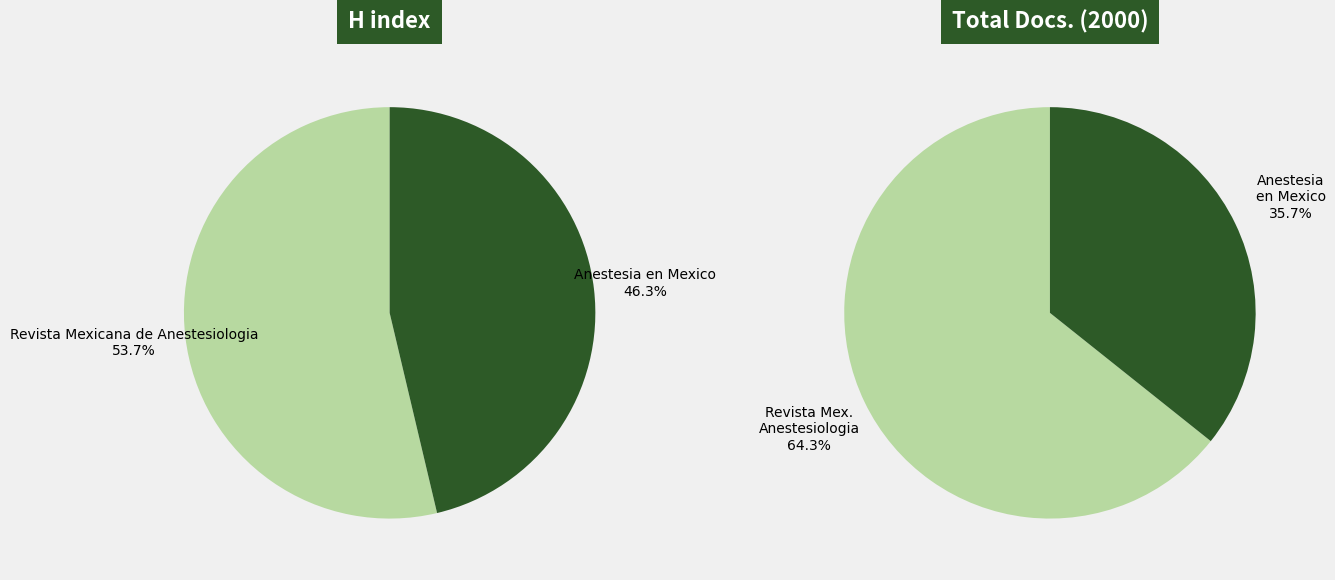

Between Revista Mexicana de Anestesiologia and Anestesia en Mexico, which is larger?

Revista Mexicana de Anestesiologia